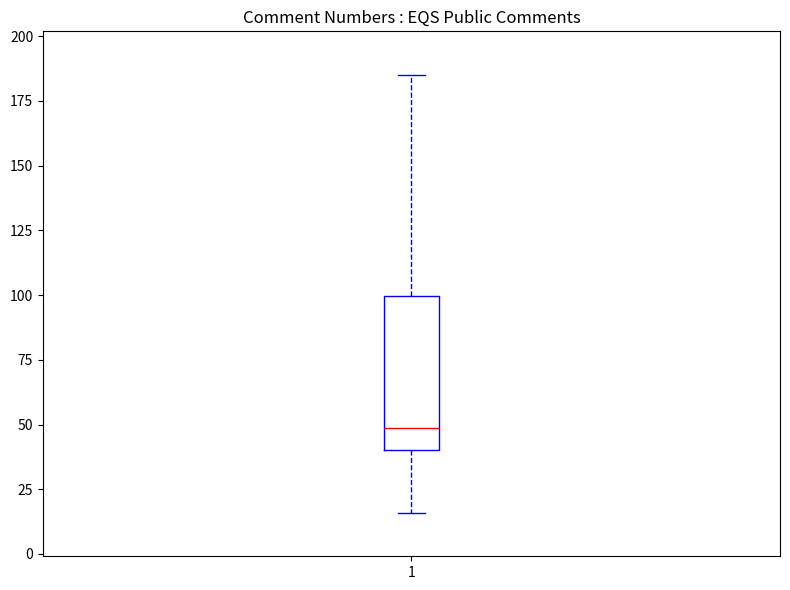

Read this box plot against the y-axis: the position of the median line, the range covered by the box, and the ends of both whiskers. The values are not printed on the chart, so give them approximately, as read against the axis.

median 50, box 40 to 100, whiskers 15 to 185